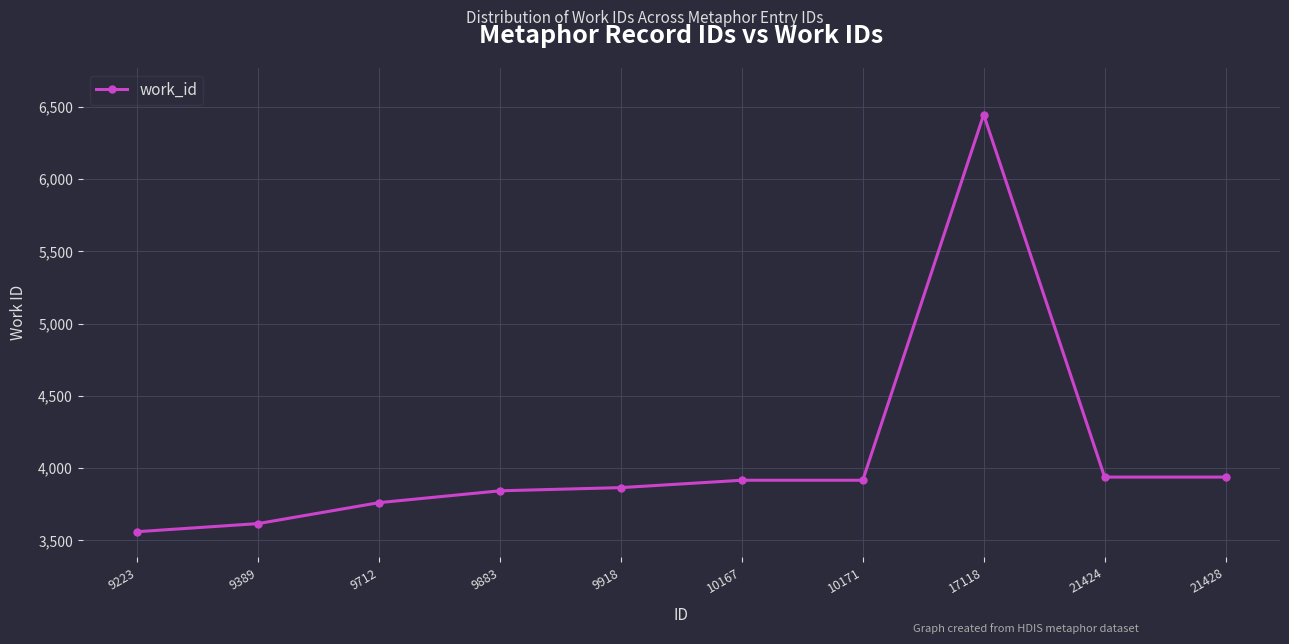

How many data points are less than 3916?

5